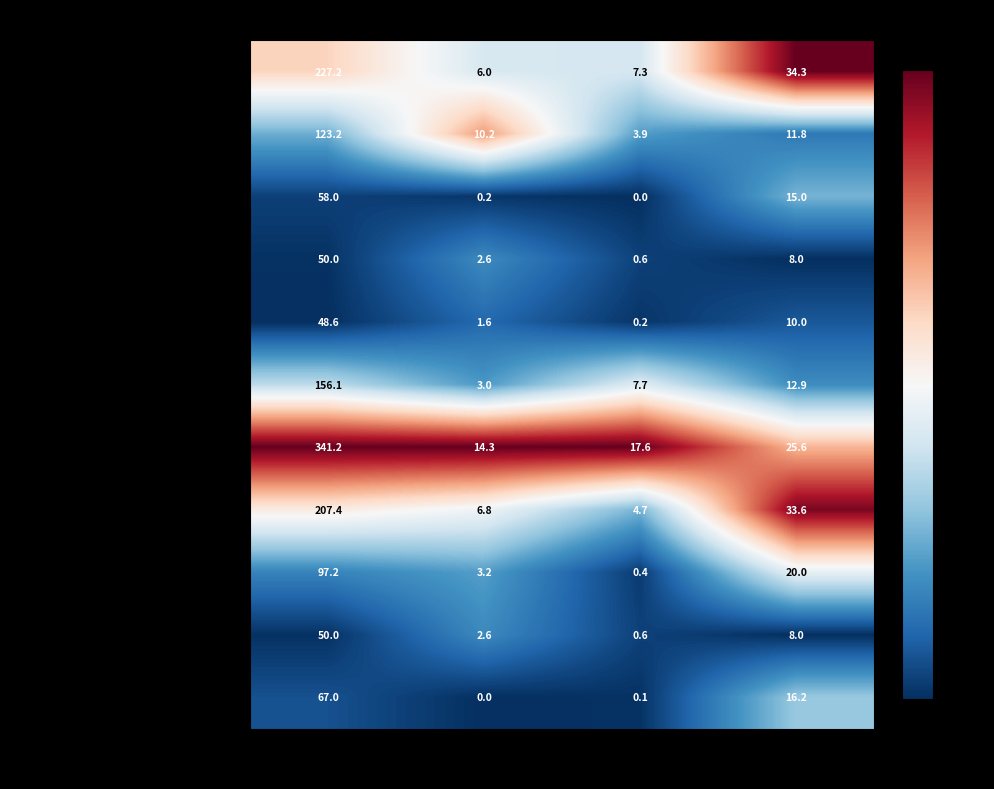

What value does the Хлеб пшеничный йод. (обед) series have at Белки?

3.2